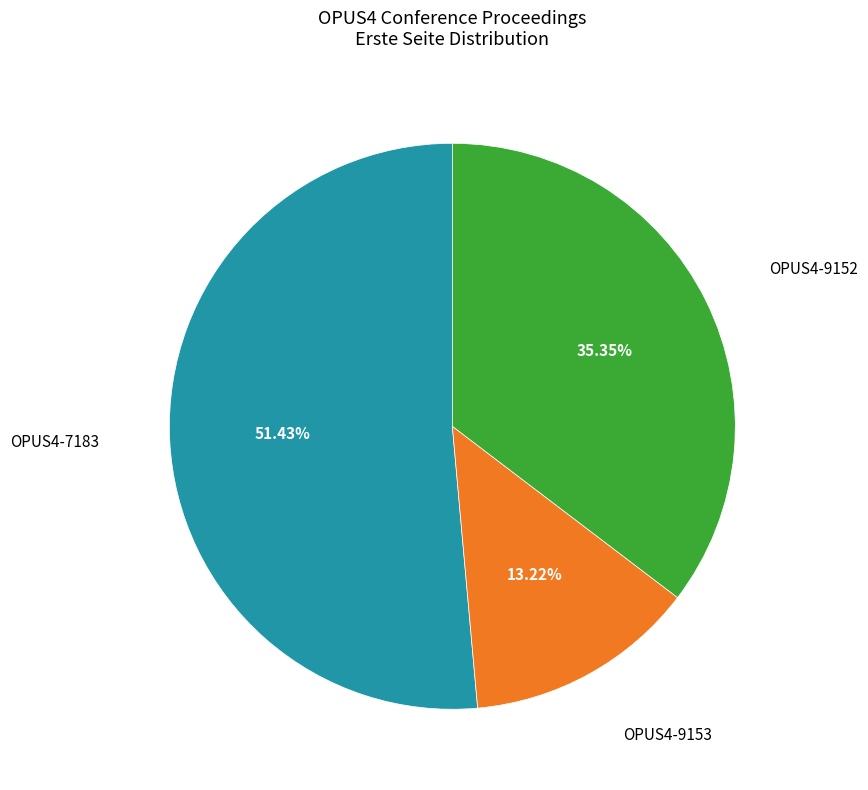

Does any single category account for the majority?

Yes